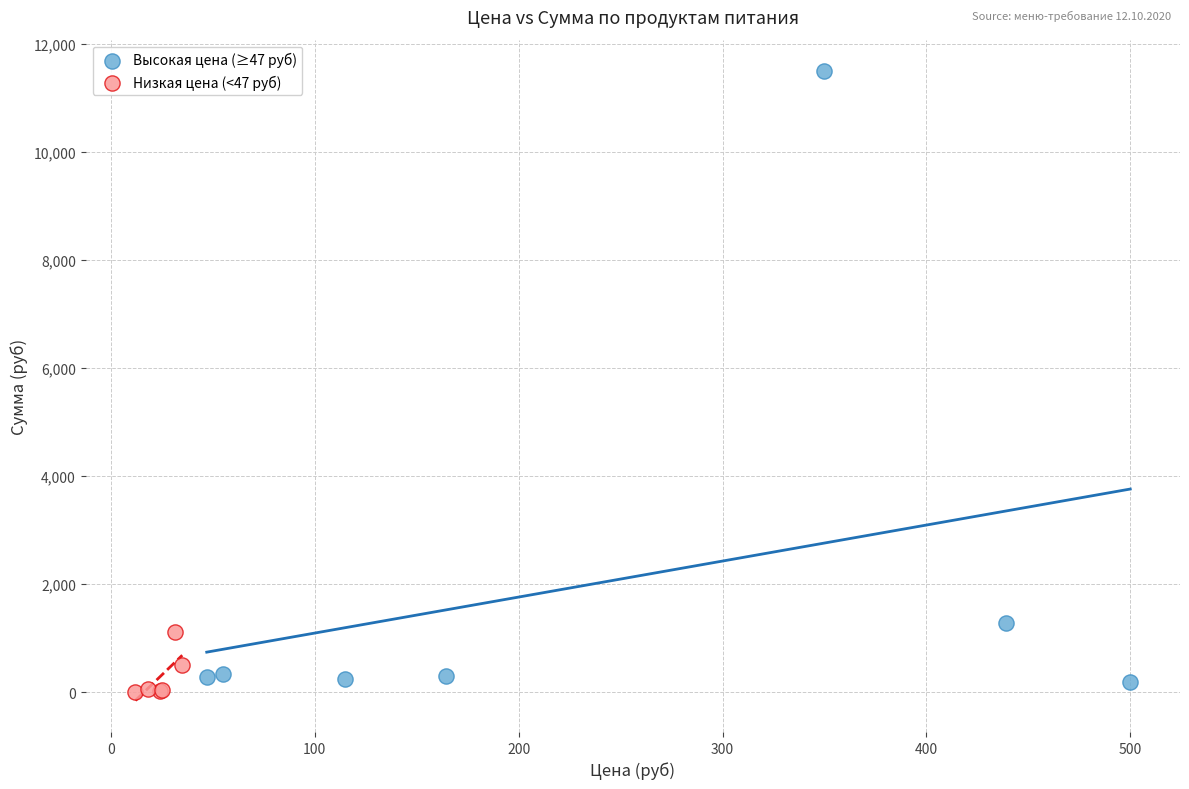

Which series reaches the maximum Y coordinate?

Высокая цена (≥47 руб)